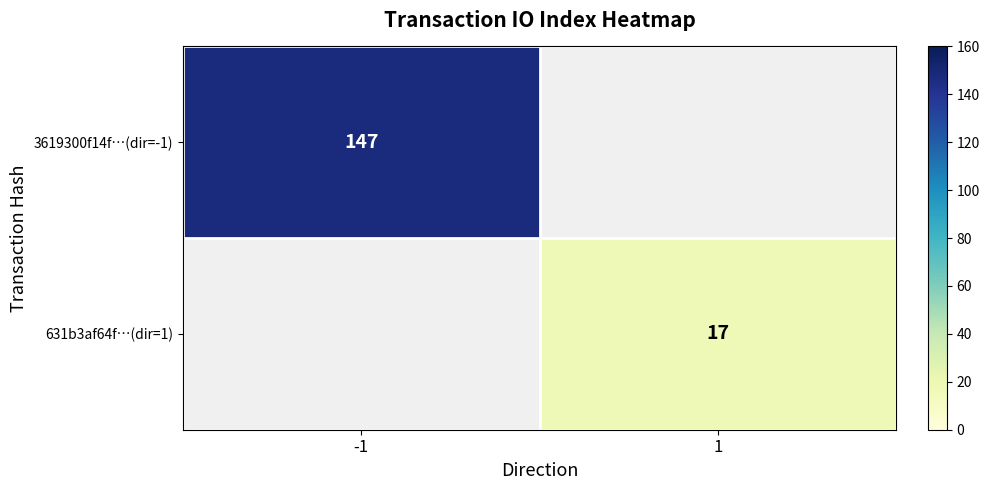

Is it true that 3619300f14f…(dir=-1) equals 147 at -1?

True